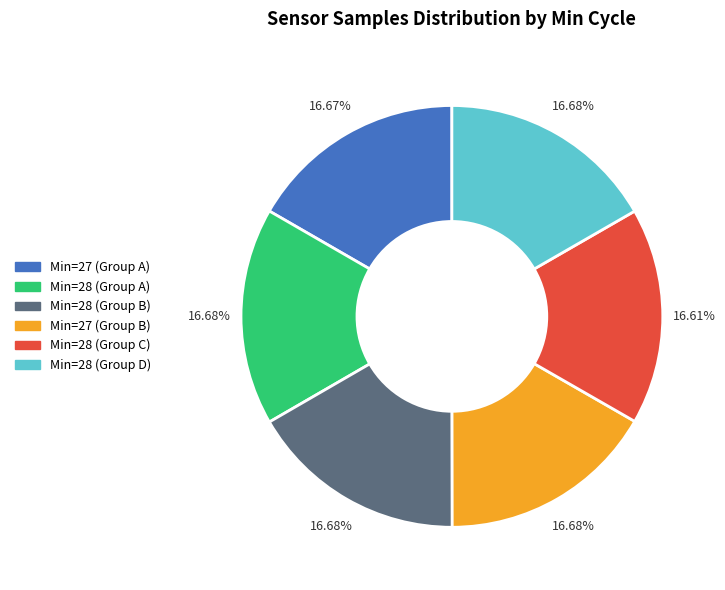

Combined, do Min=28 (Group A) and Min=28 (Group C) account for over 50%?

No